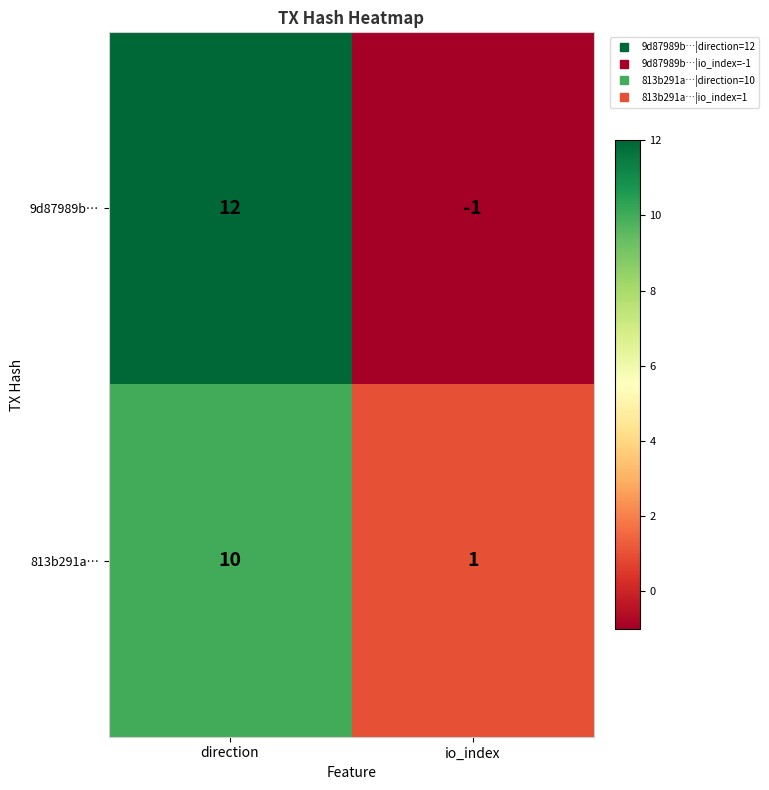

How many series are shown in this chart?

2